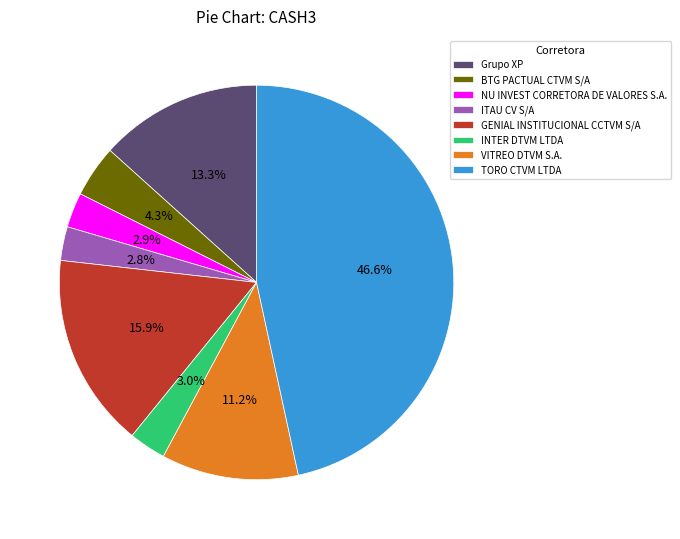

Does NU INVEST CORRETORA DE VALORES S.A. account for over 50% of the chart?

No